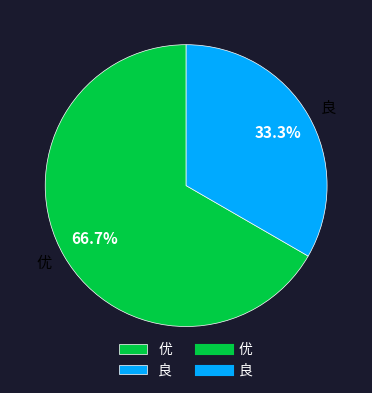

What is the largest slice in the pie chart?

优